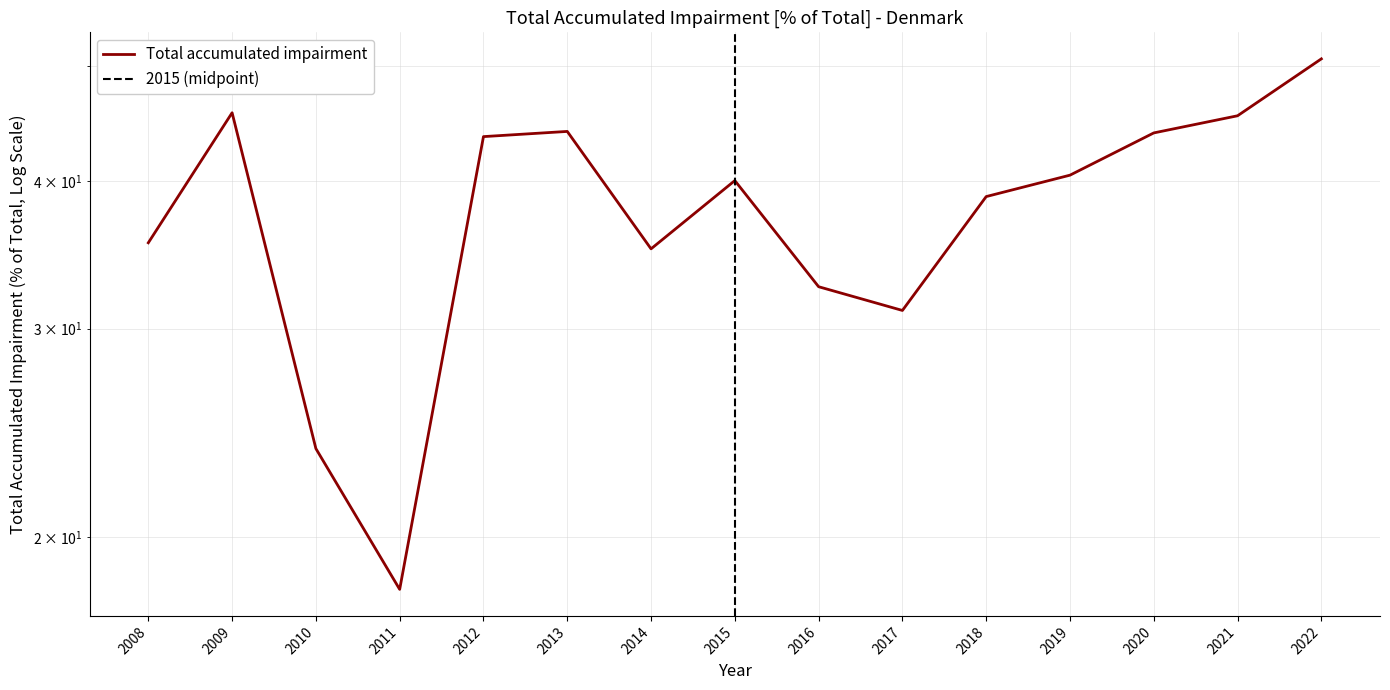

How many interior local peaks (higher than both neighbors) does the data have?

3